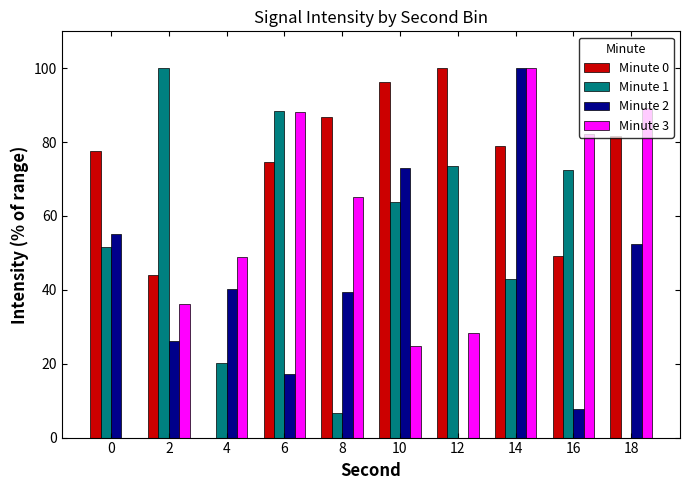

What is the greatest value displayed?

100.0